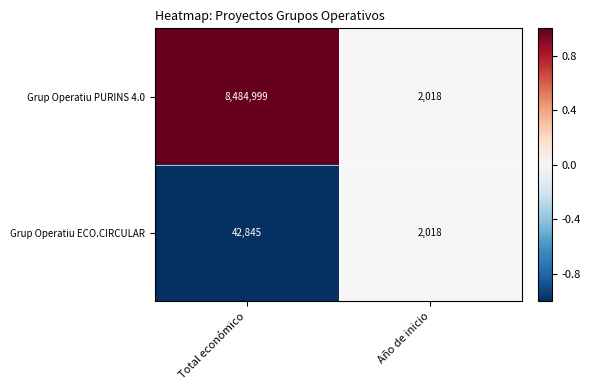

What is the maximum value for Grup Operatiu PURINS 4.0?

8484999